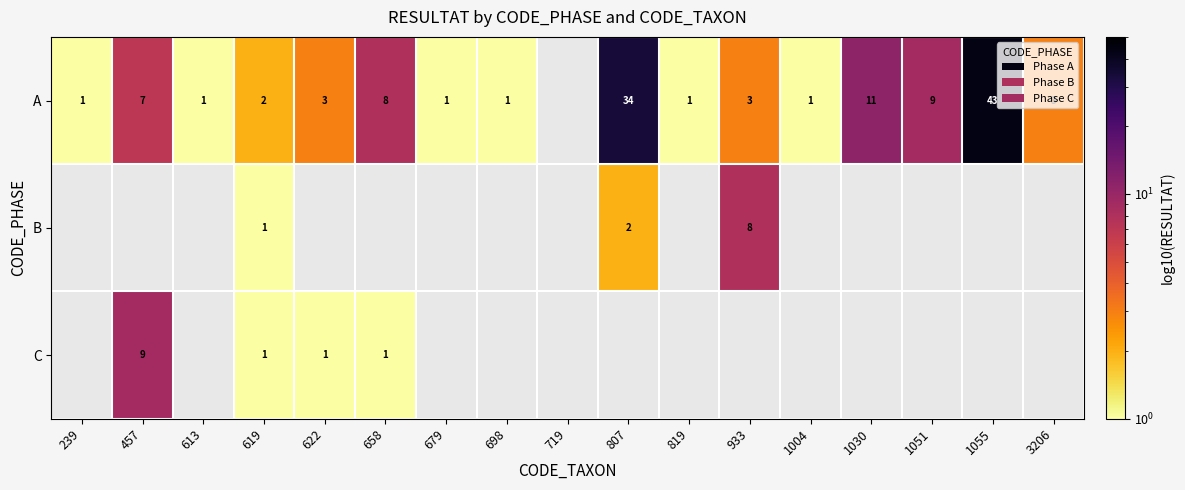

What is the difference between the A values at 239 and 1055?

42